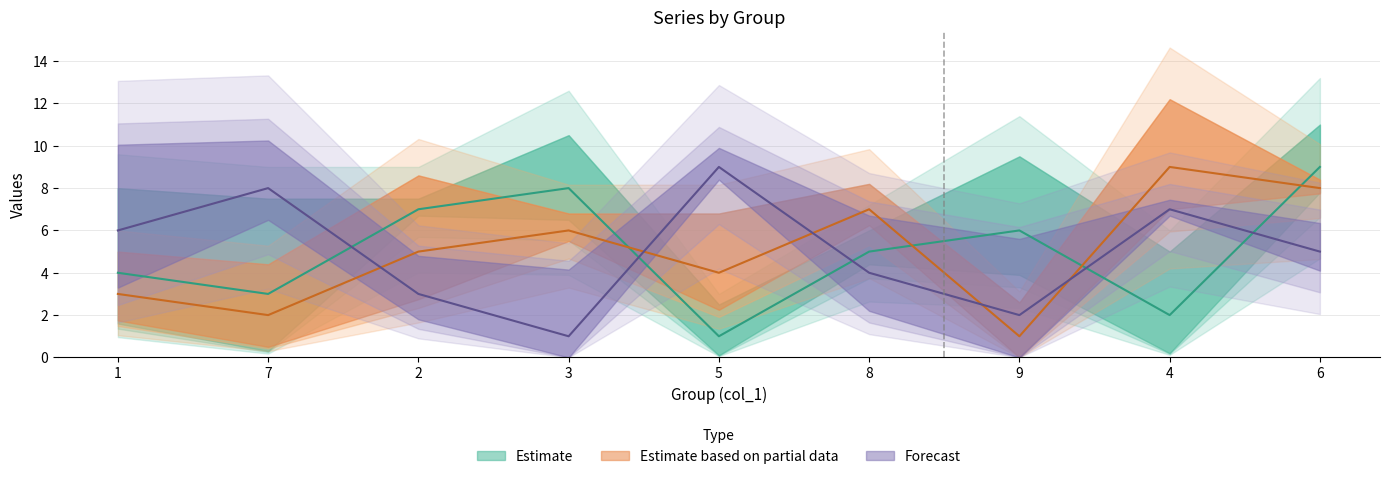

What is the difference between the maximum and second lowest values in the col_2 series?

7